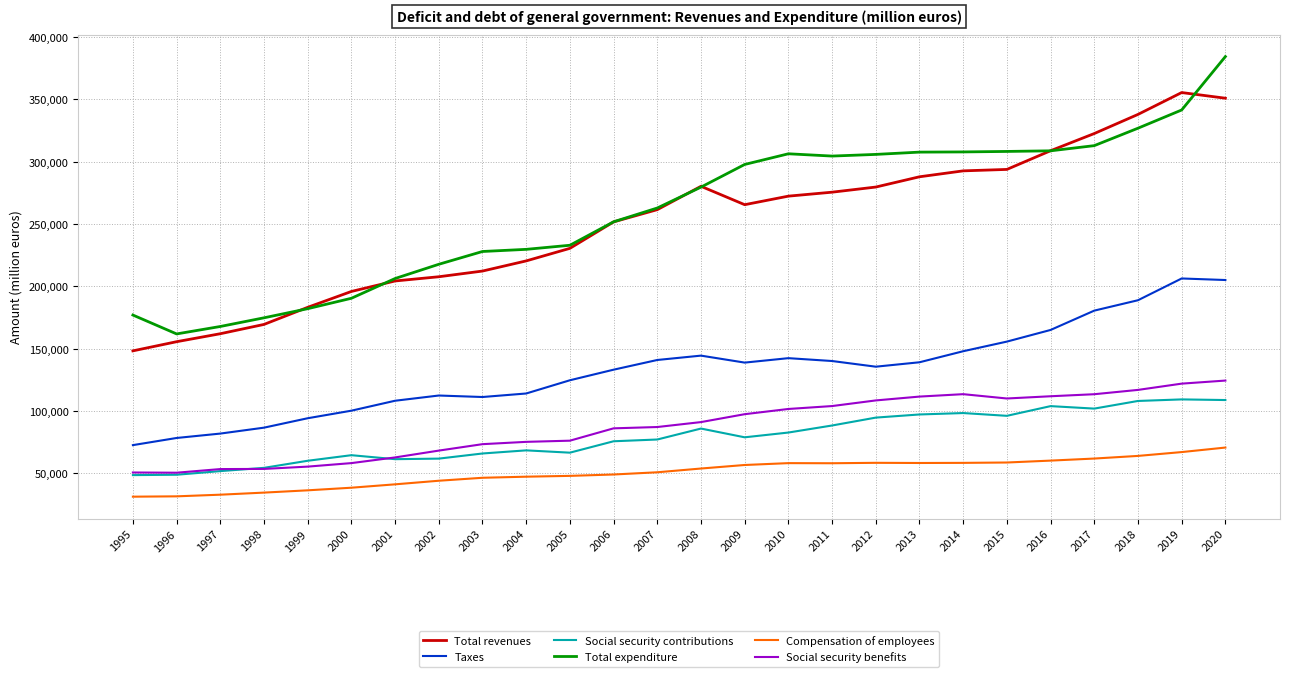

What is the greatest value displayed?

384443